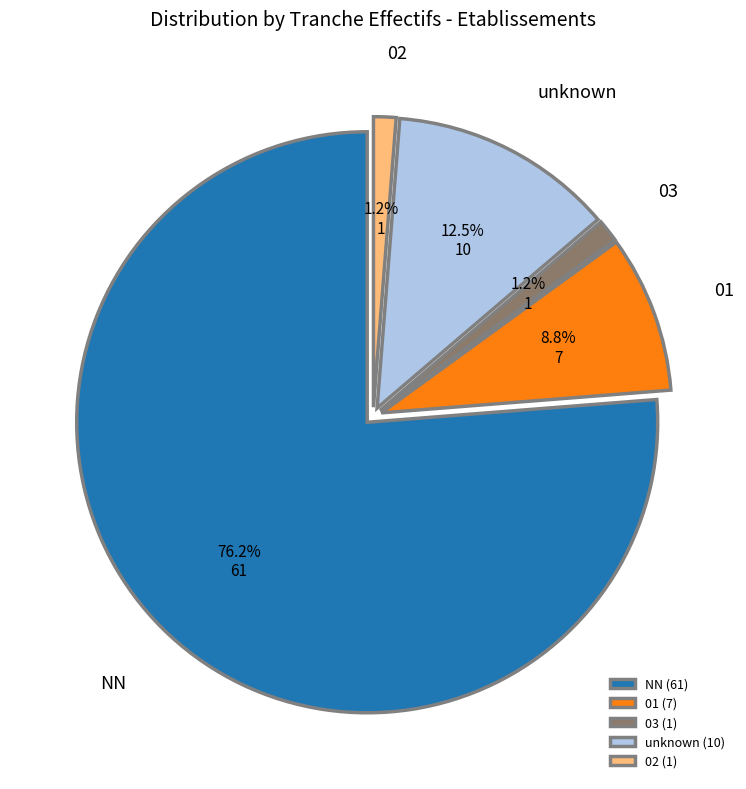

Between NN and 02, which is larger?

NN